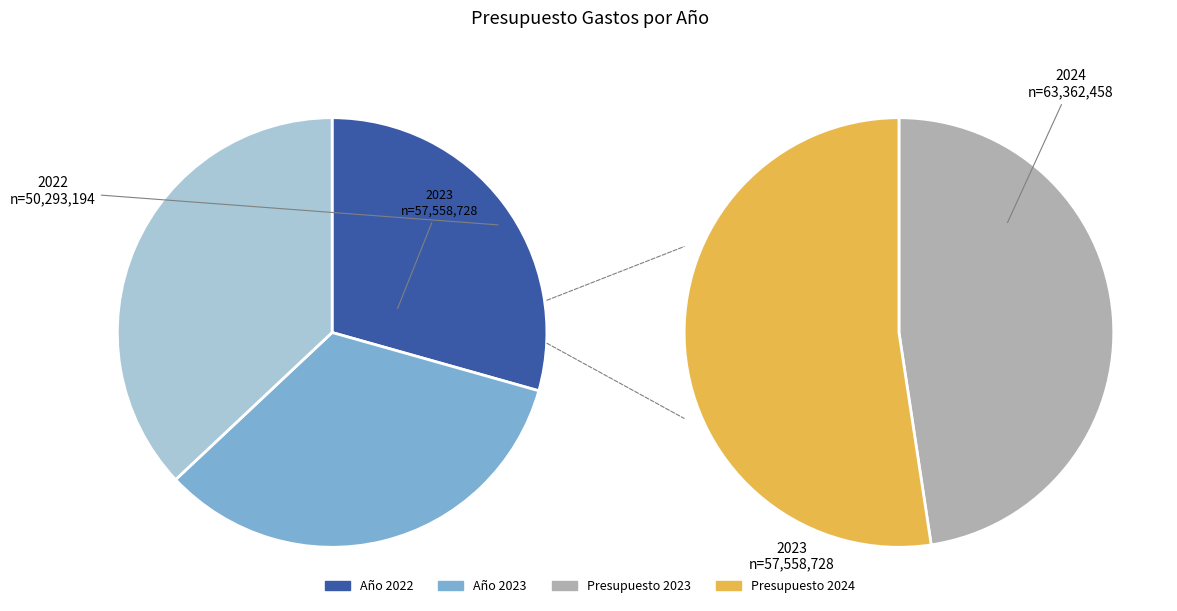

Which category has the smallest portion of the pie?

2022